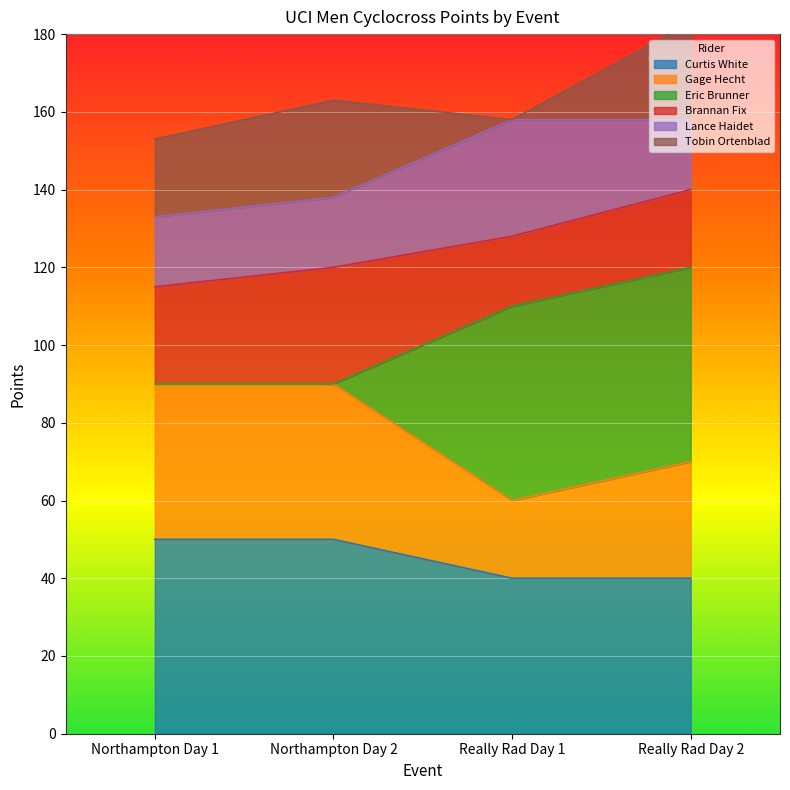

True or false: Gage Hecht and Curtis White cross at least once.

False